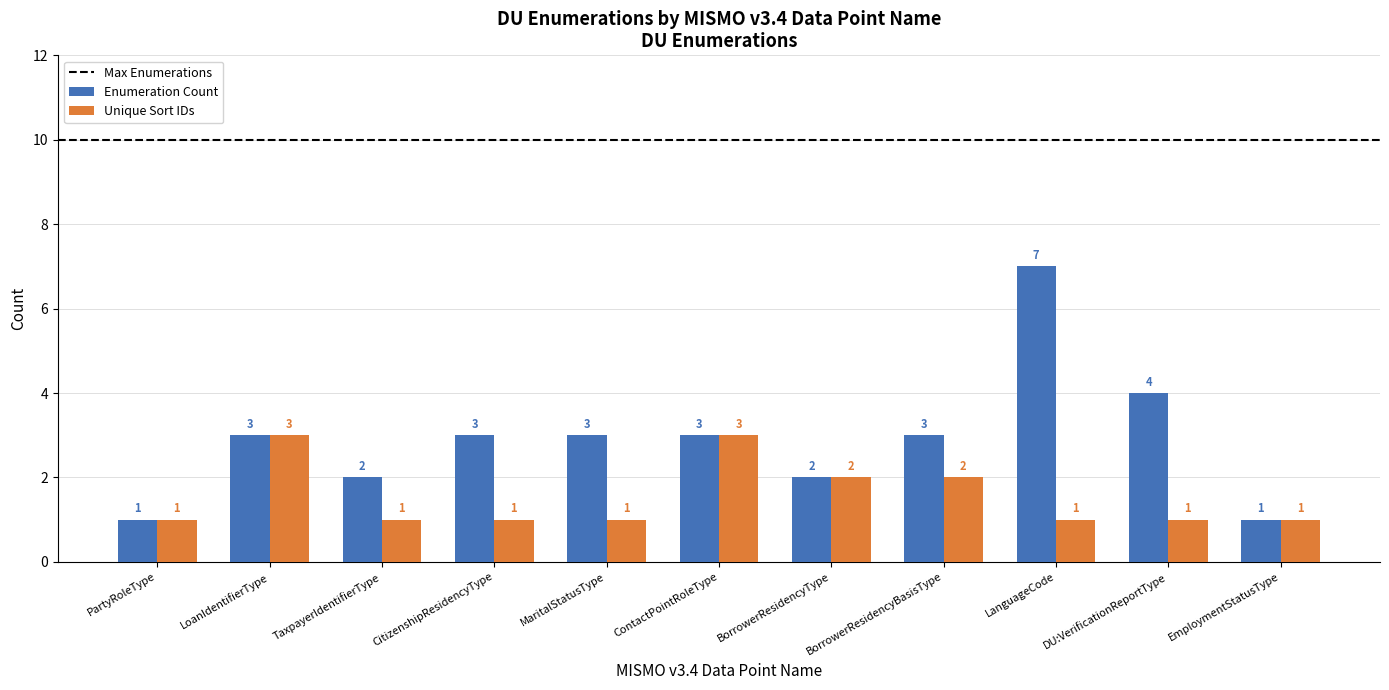

What is the label of the 10th bar from the right?

LoanIdentifierType